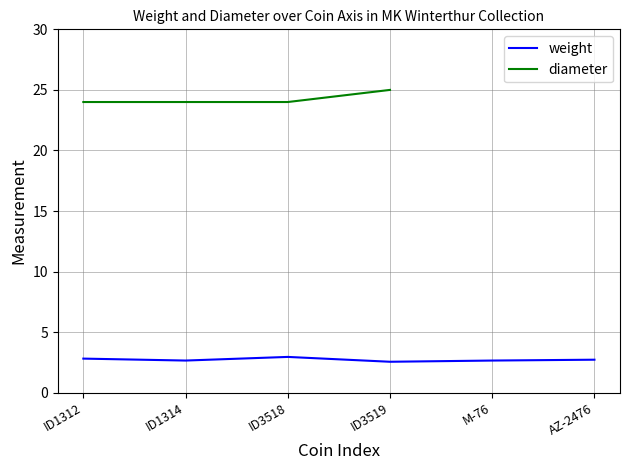

The weight series shows 3.0 at ID3518. True or false?

True